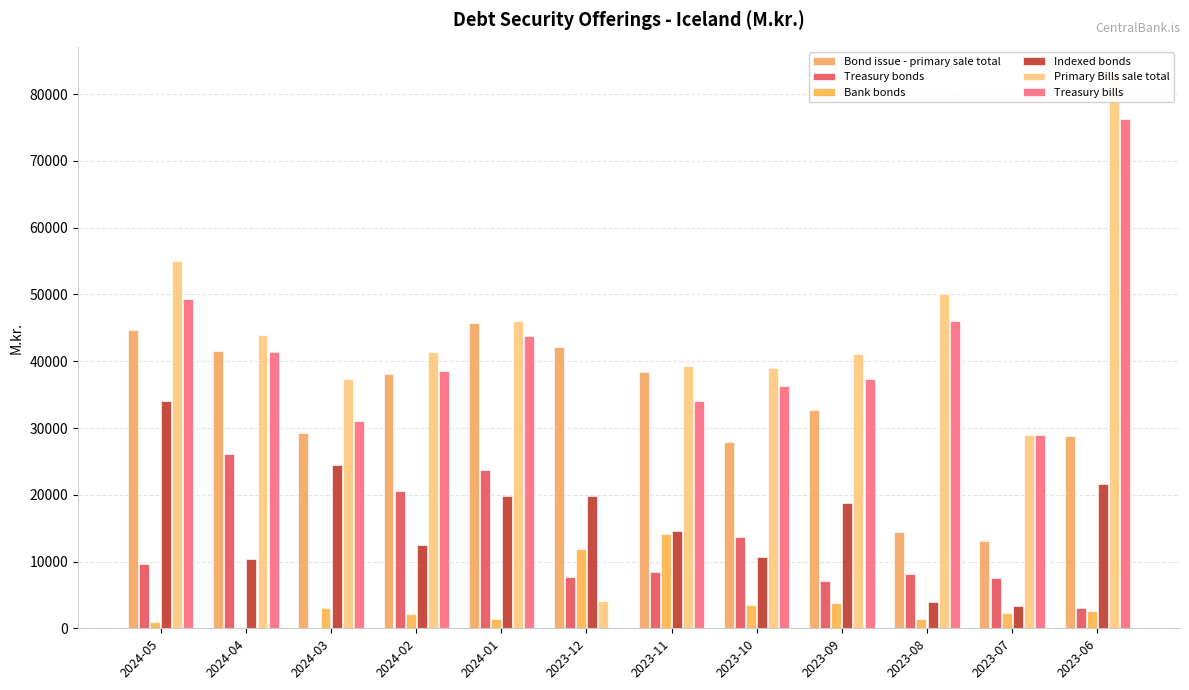

Which series has the largest total across all categories?

Primary Bills sale total